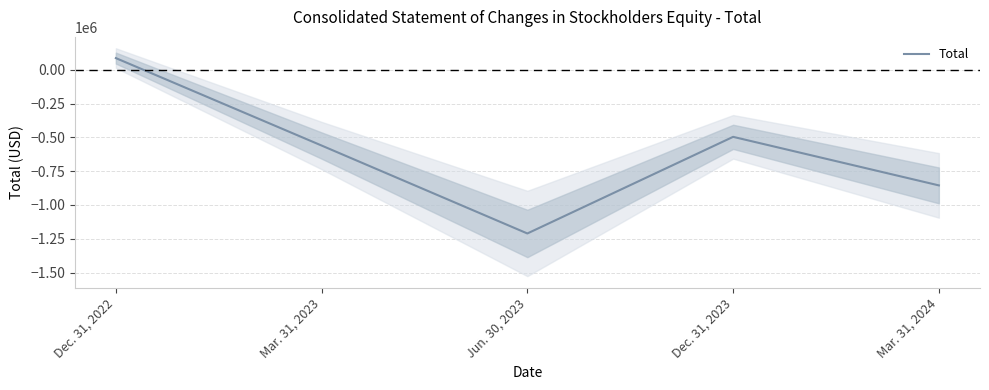

The value at Dec. 31, 2023 is -322004. True or false?

False